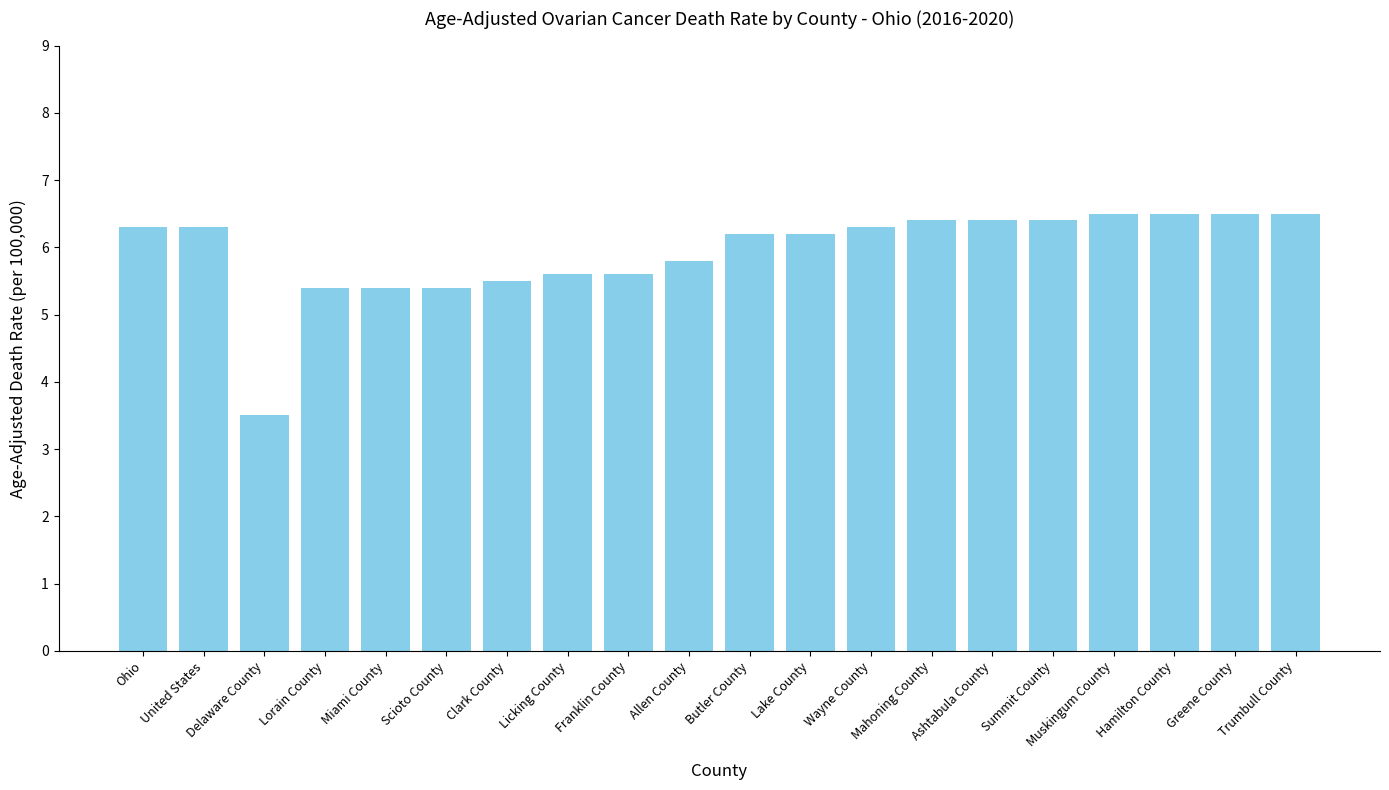

Does the chart contain any negative values?

No